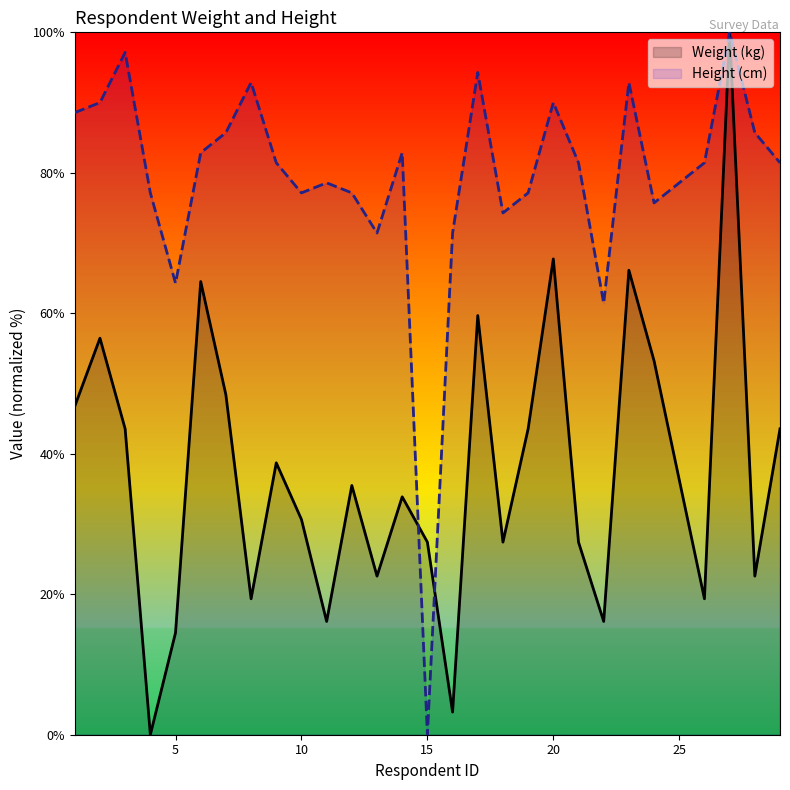

Rank the series by their average value, from lowest to highest.

Weight (kg), Height (cm)